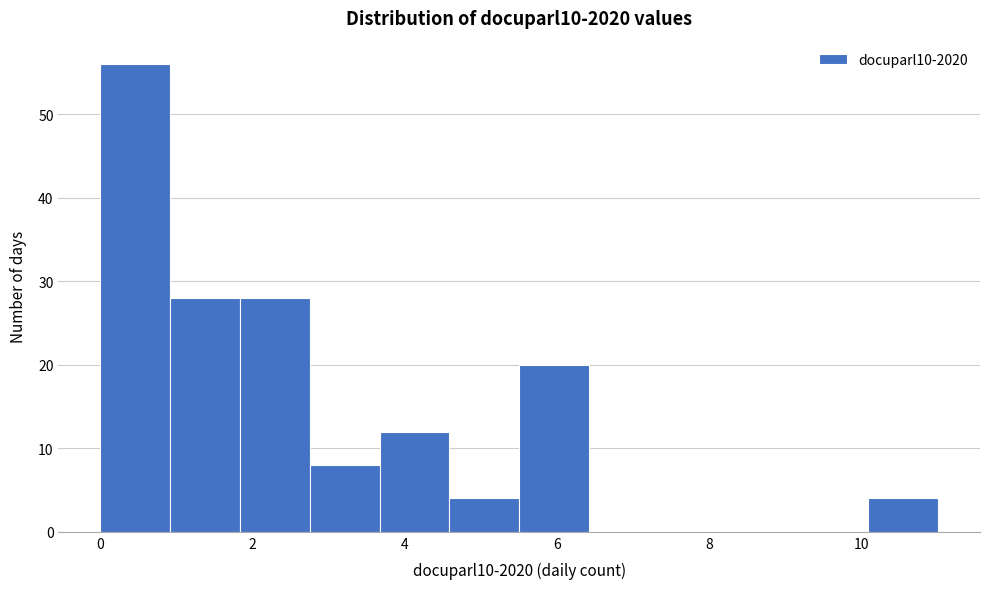

Reading left to right, transcribe this chart: for each bar, give the range it covers on the x-axis and its height. Neither the bar edges nor the heights are printed on the chart, so give them approximately, as read against the axes.

0.0 to 1.0: 56
1.0 to 1.8: 28
1.8 to 2.8: 28
2.8 to 3.6: 8
3.6 to 4.6: 12
4.6 to 5.6: 4
5.6 to 6.4: 20
6.4 to 7.4: 0
7.4 to 8.2: 0
8.2 to 9.2: 0
9.2 to 10.0: 0
10.0 to 11.0: 4